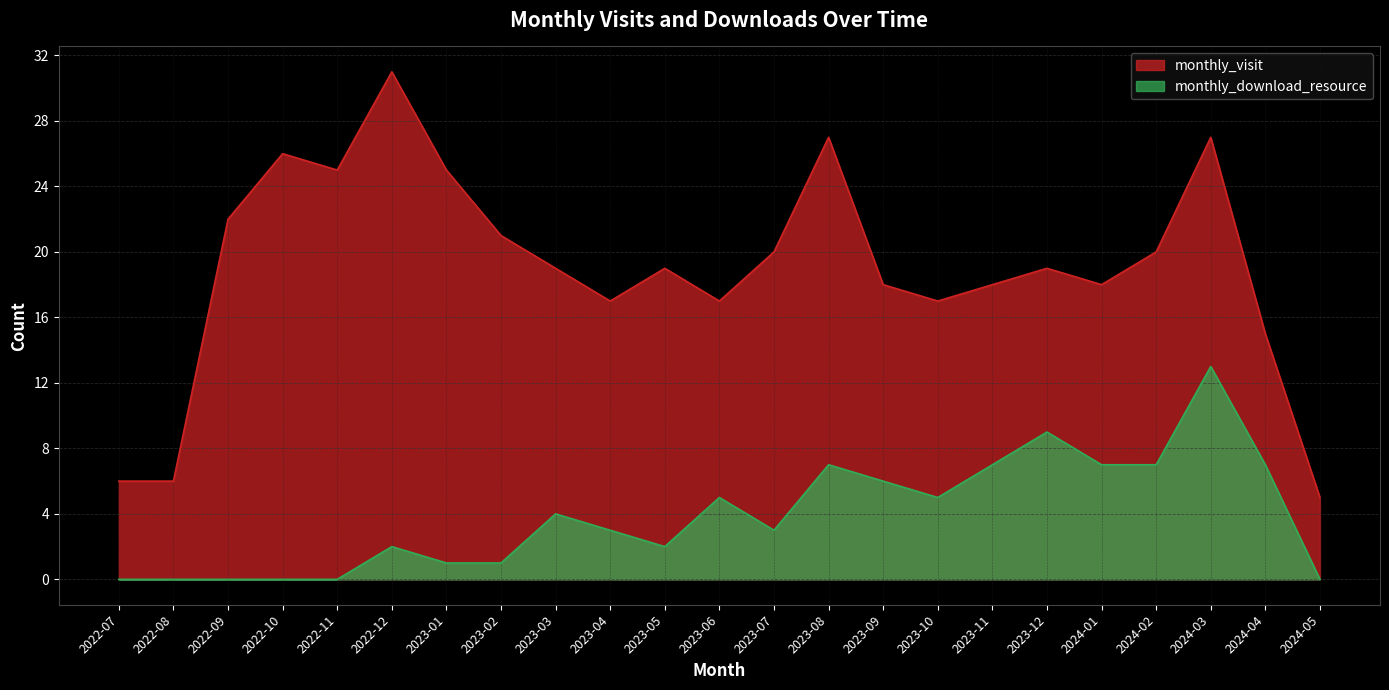

How many data points does each series have?

23